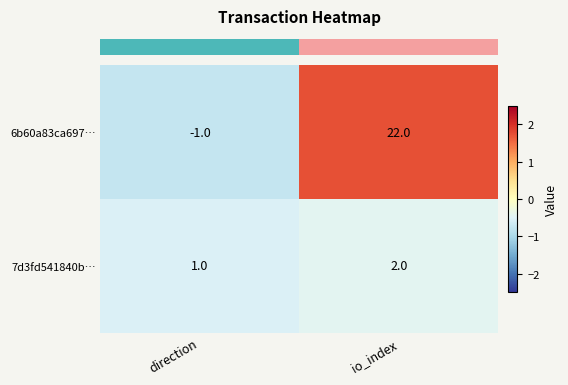

At which label is 6b60a83ca697… closest to 10?

direction